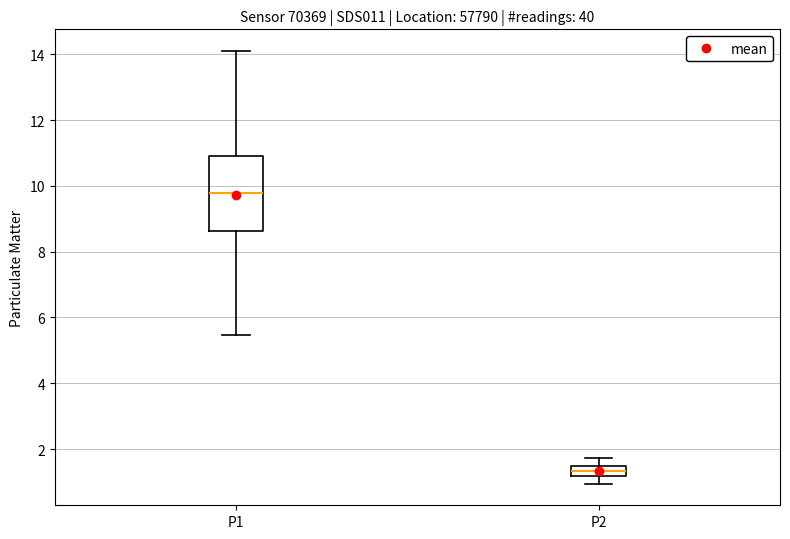

Reading left to right, read every box against the y-axis: the position of its median line, the range the box covers, and the ends of its whiskers. The values are not printed on the chart, so give them approximately, as read against the axis.

P1: median 9.8, box 8.6 to 11.0, whiskers 5.4 to 14.2
P2: median 1.4, box 1.2 to 1.6, whiskers 1.0 to 1.8